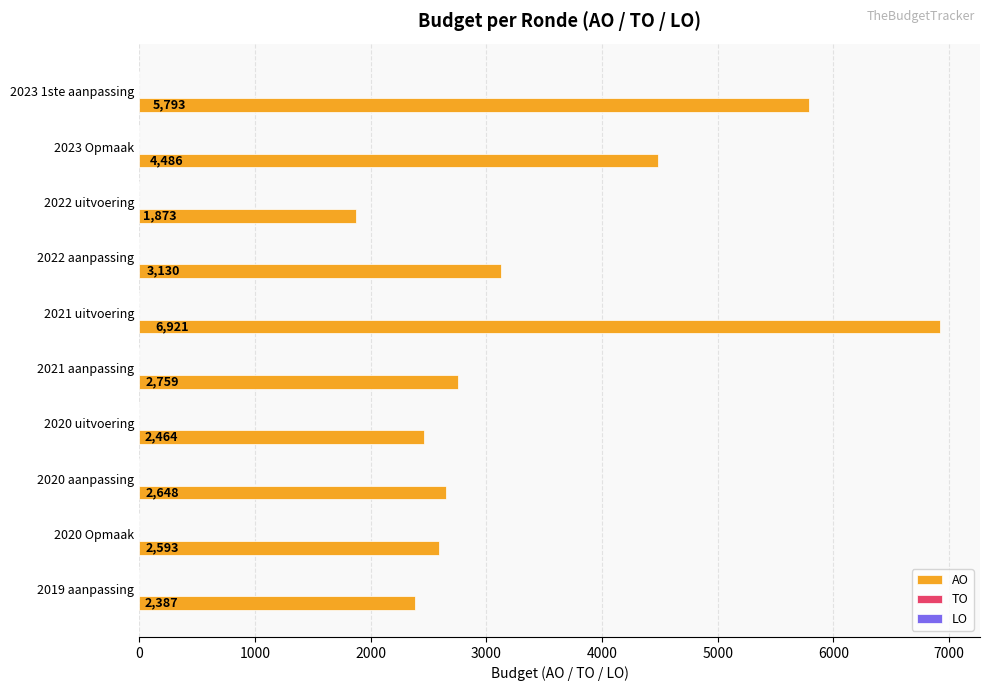

Between 2020 Opmaak and 2019 aanpassing, which is larger?

2020 Opmaak